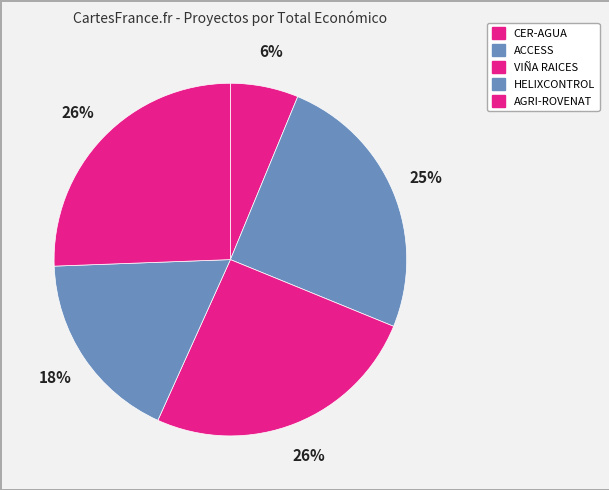

How many slices are in this pie chart?

5